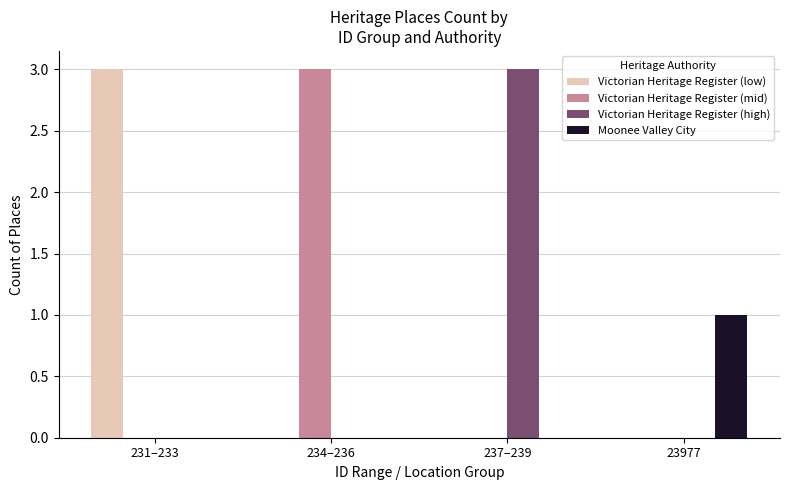

Is the value of Moonee Valley City at 23977 greater than the value of Victorian Heritage Register (low) at 237–239?

Yes